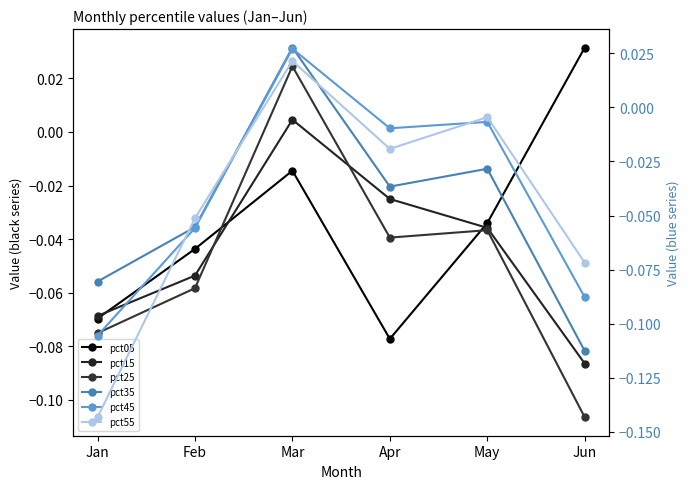

Which series changed the most between Feb and Apr?

pct45